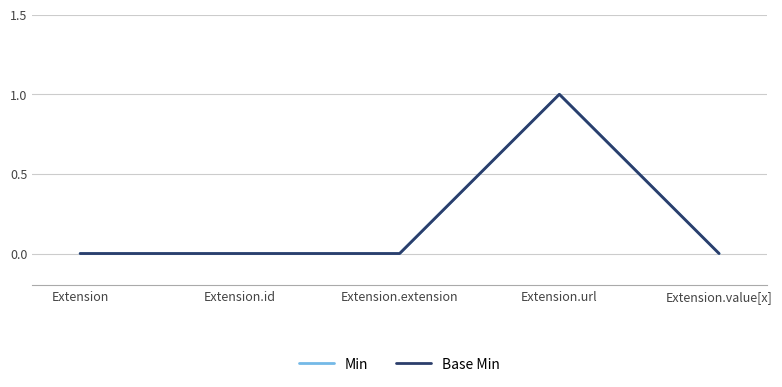

Does the chart display data point markers on the line(s)?

No